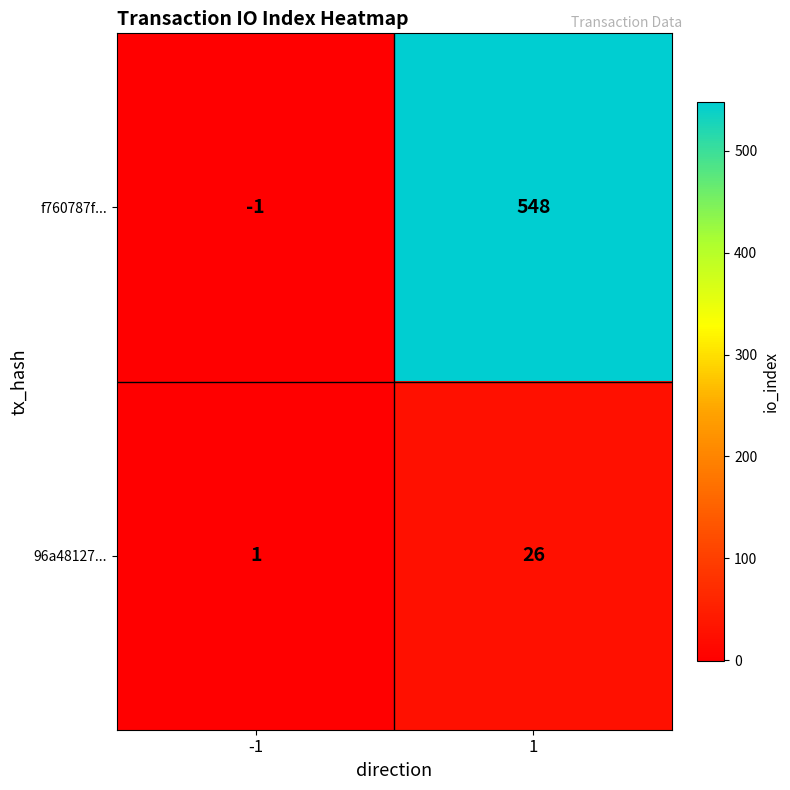

At which category is the sum across all series the highest?

1